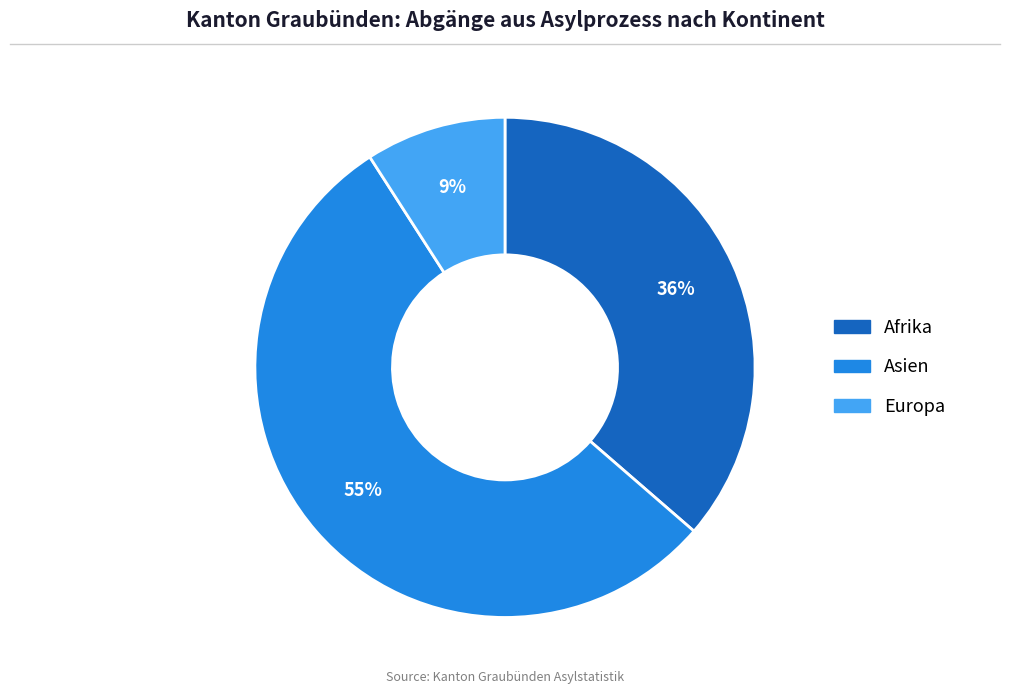

Is there a majority slice in this chart?

Yes